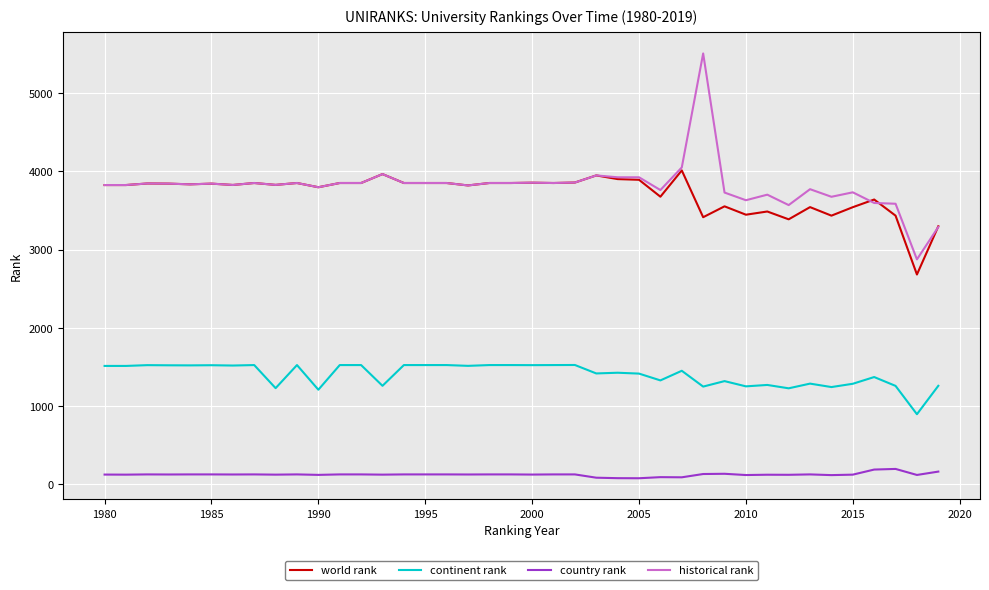

What is the highest value of the world rank series?

4012